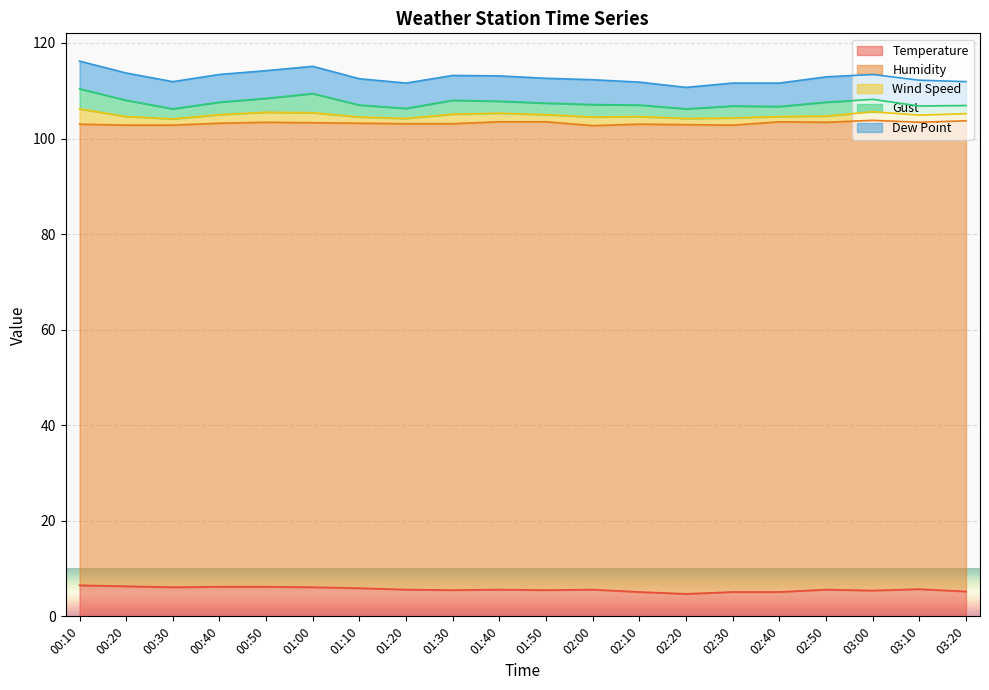

Which series changed the most between 00:40 and 02:00?

Temperature